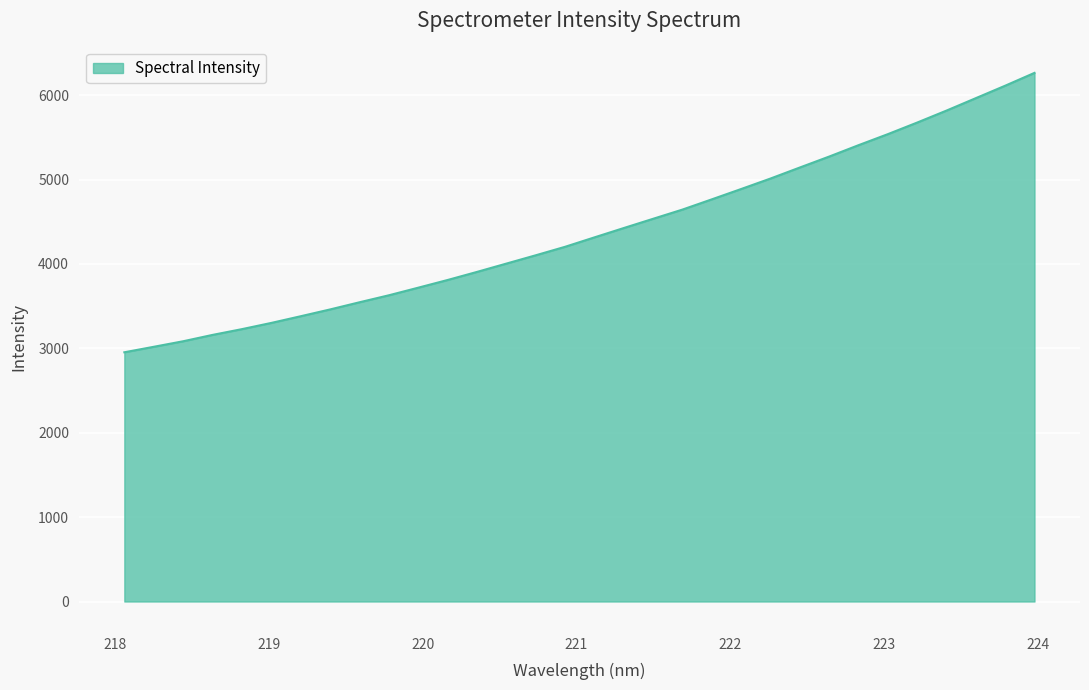

What is the maximum value shown in the chart?

6265.0